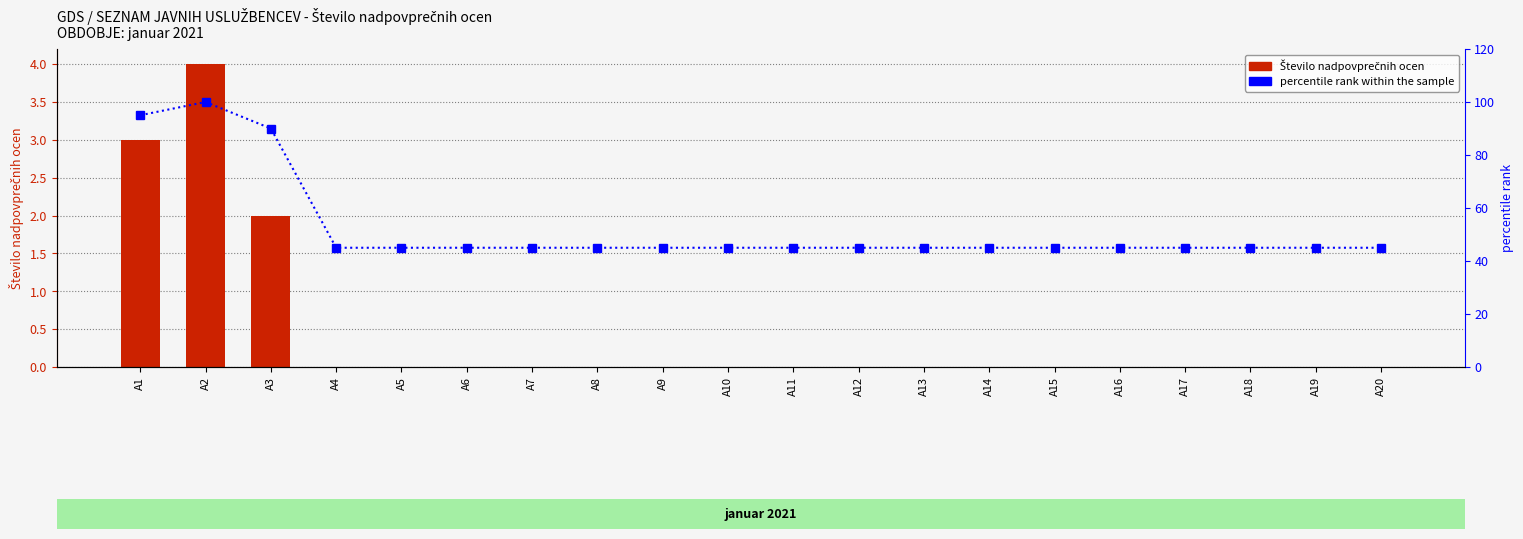

At which category is the sum across all series the highest?

A2